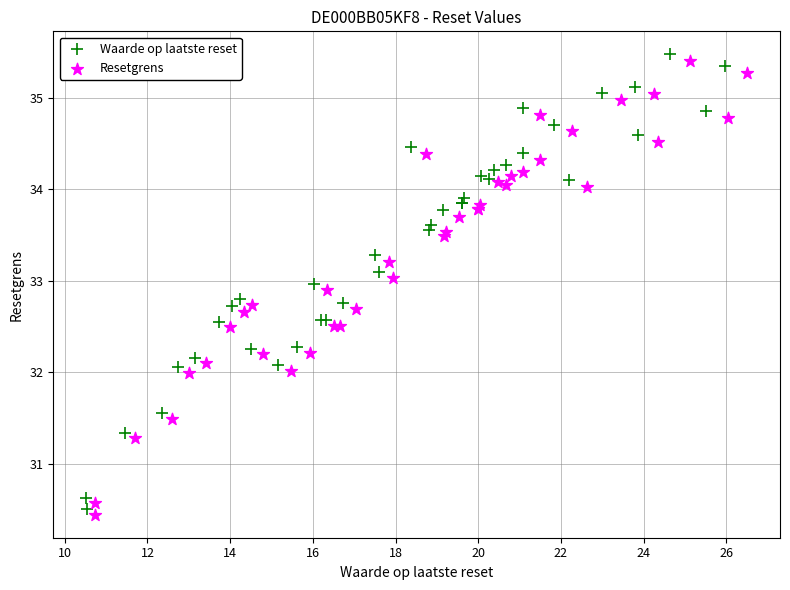

Which series has the widest spread of Y values?

Waarde op laatste reset